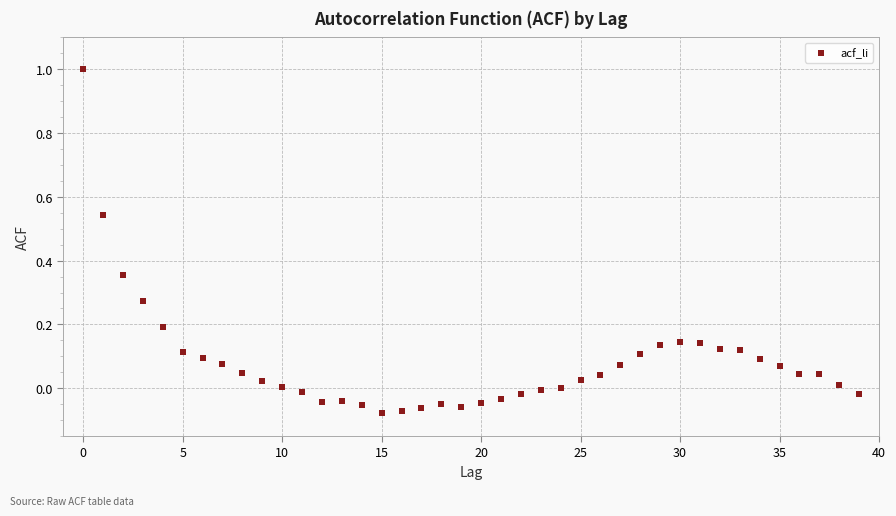

What is the range of Y values (max minus min)?

1.1